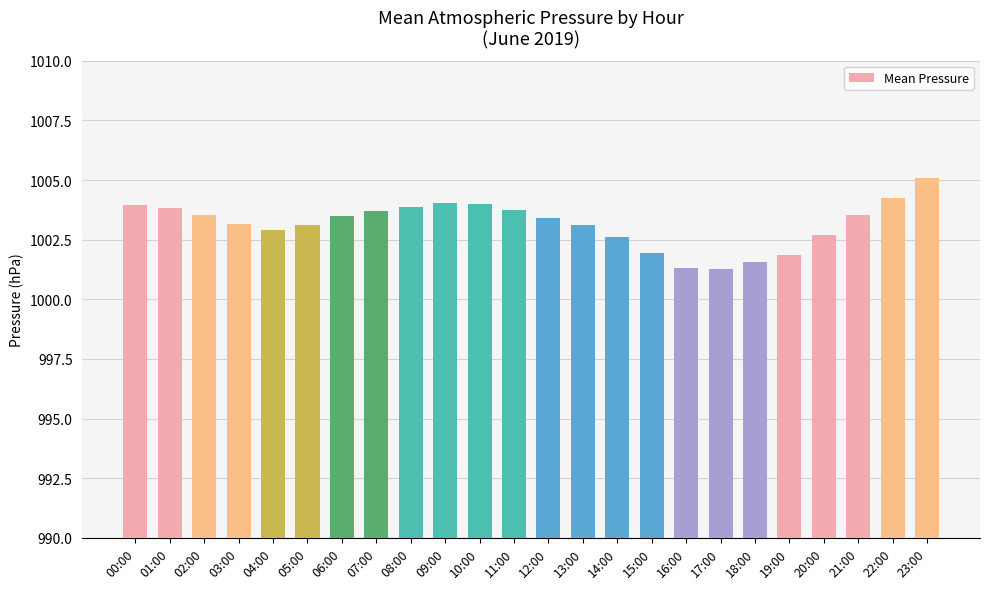

Which label corresponds to the largest value in the chart?

23:00